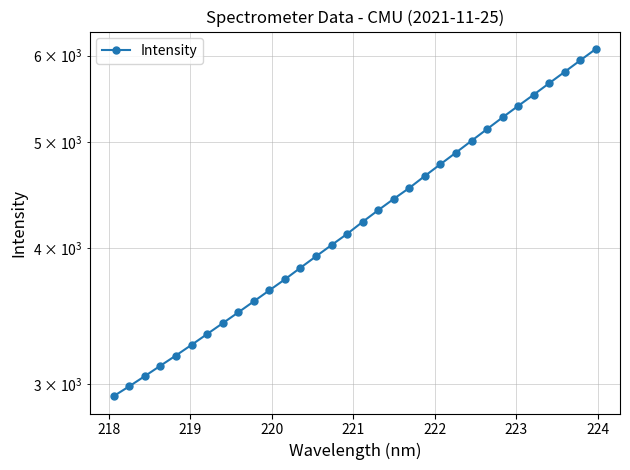

What is the average value?

4292.1